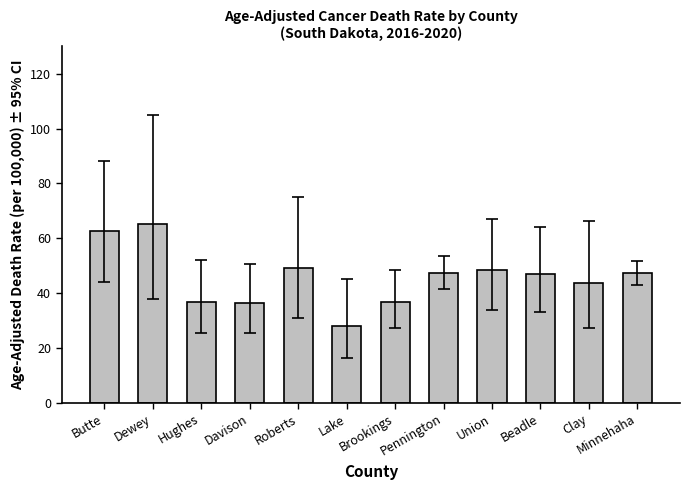

Is it true that the value at Pennington is 27.3?

False